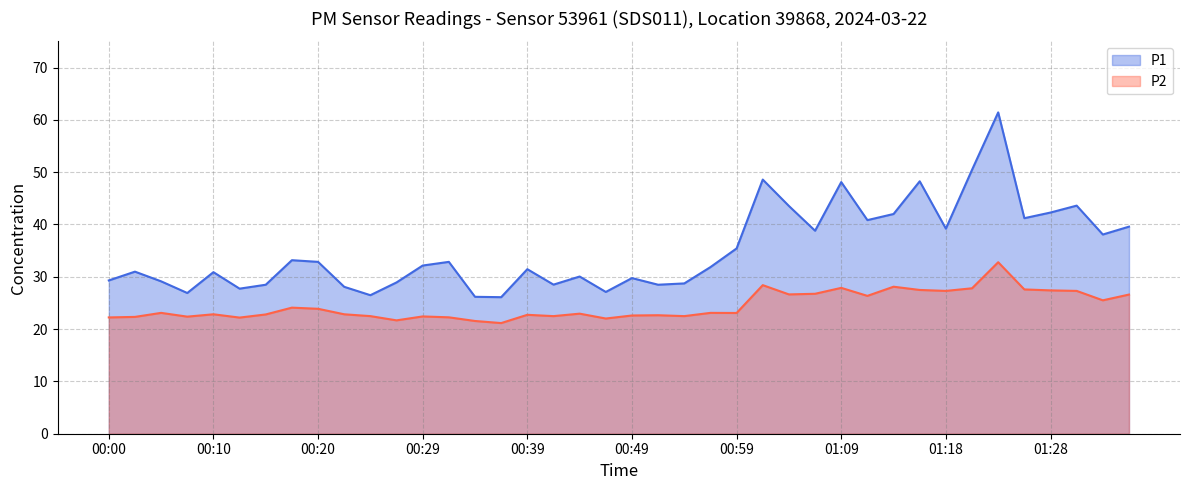

Is it true that P2 equals 47.8 at 01:26?

False